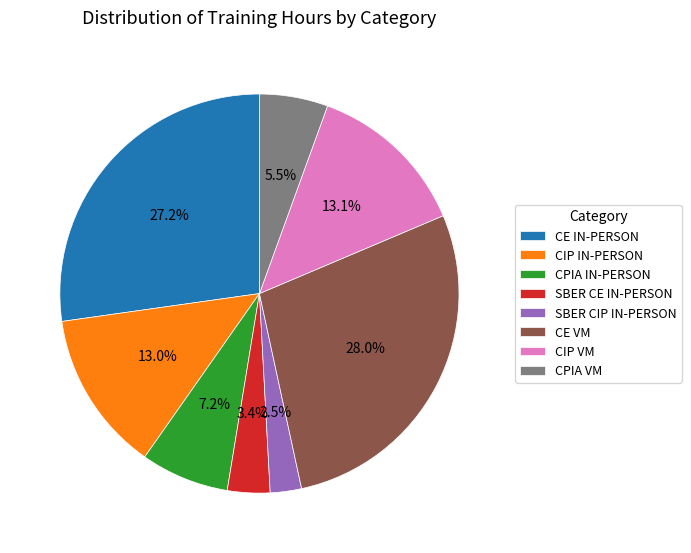

Is CE VM the majority of the pie?

No